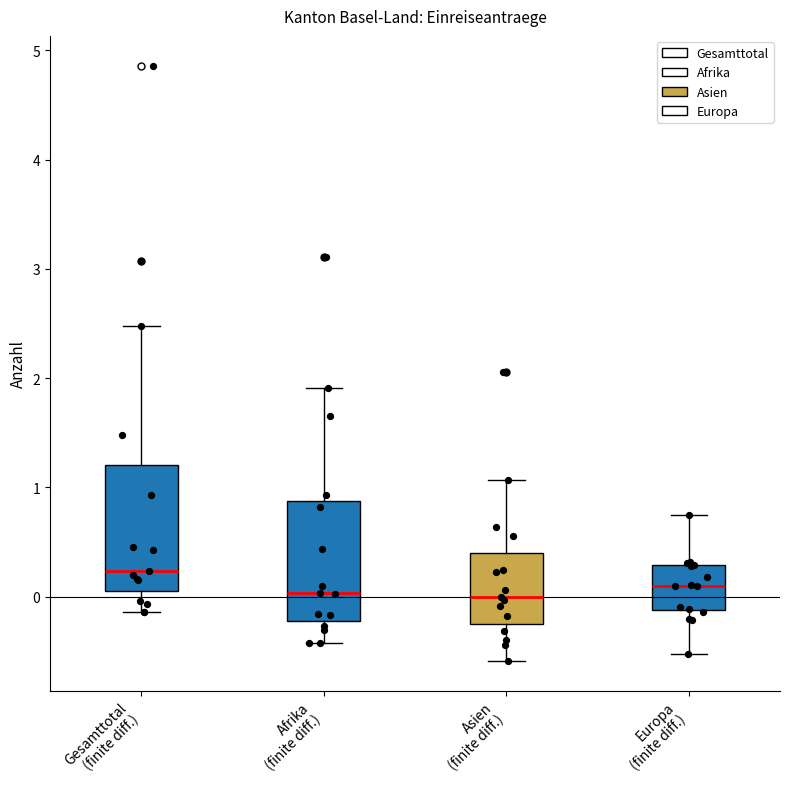

Reading left to right, transcribe this box plot: for each box, give where its median line is, the range the box spans, and where its two whiskers end, as read against the y-axis. The values are not printed on the chart, so give them approximately, as read against the axis.

Gesamttotal (finite diff.): median 0.2, box 0.1 to 1.2, whiskers -0.1 to 2.5
Afrika (finite diff.): median 0.0, box -0.2 to 0.9, whiskers -0.4 to 1.9
Asien (finite diff.): median 0.0, box -0.2 to 0.4, whiskers -0.6 to 1.1
Europa (finite diff.): median 0.1, box -0.1 to 0.3, whiskers -0.5 to 0.7